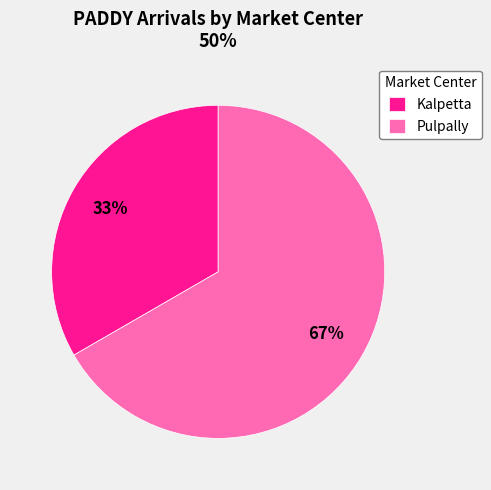

Approximately how many times larger is the value at Pulpally compared to Kalpetta?

2.0